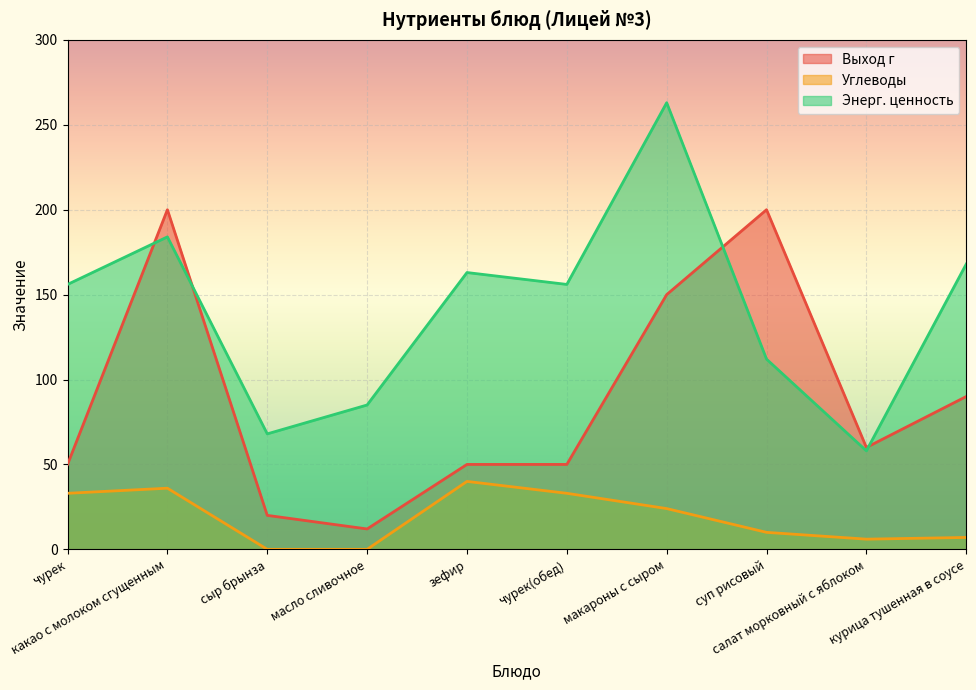

In Энерг. ценность, how many points are lower than both neighbors (excluding endpoints)?

3